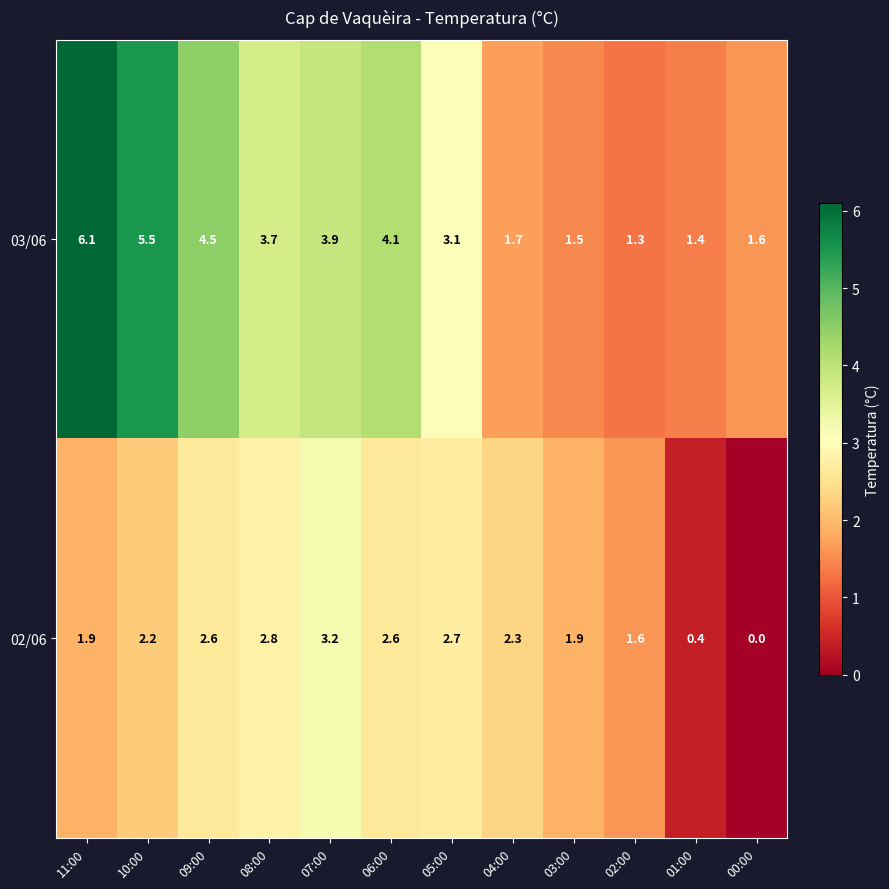

At which label does 03/06 reach its peak?

11:00